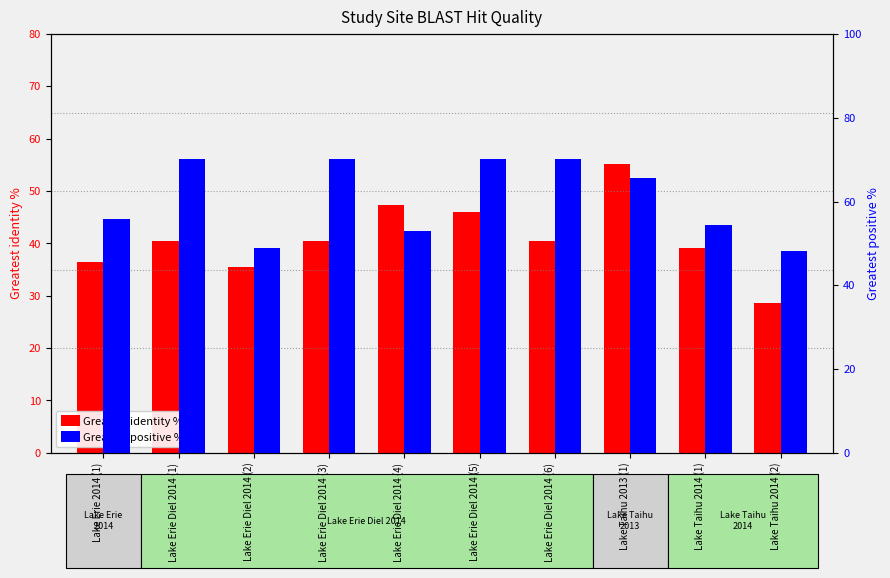

List the series in order of their overall mean, highest first.

Greatest positive %, Greatest identity %